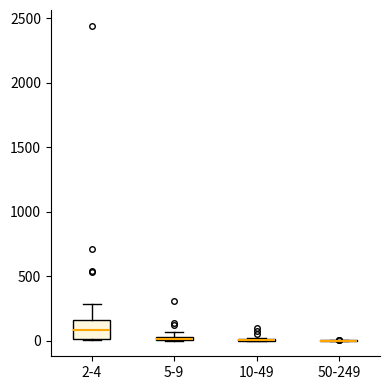

Comparing the boxes themselves (not the whiskers), which one is the tallest?

2-4